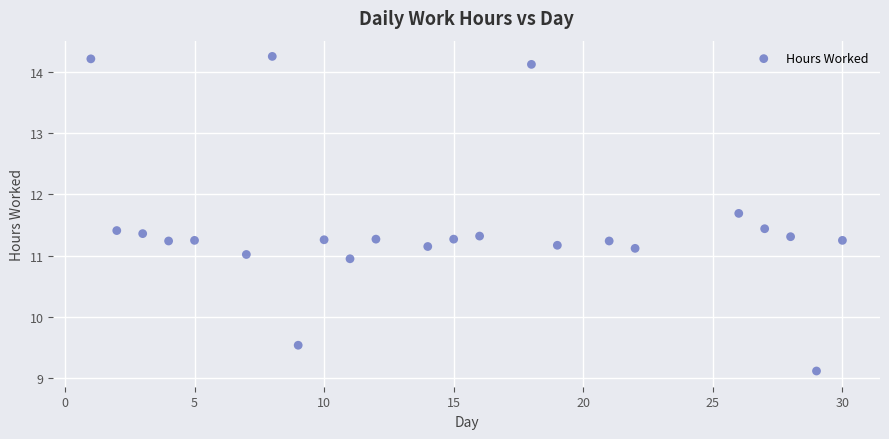

What is the range of Y values (max minus min)?

5.1